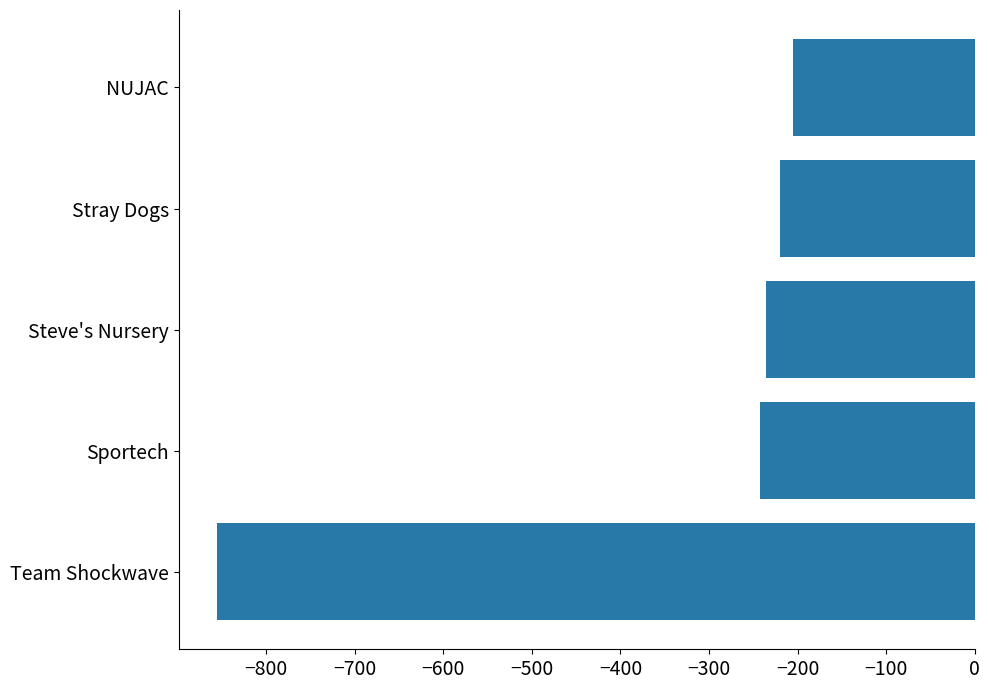

Reading bottom to top, list all the values displayed in this chart.

Team Shockwave=-856.3	Sportech=-242.8	Steve's Nursery=-236.1	Stray Dogs=-220.1	NUJAC=-205.3